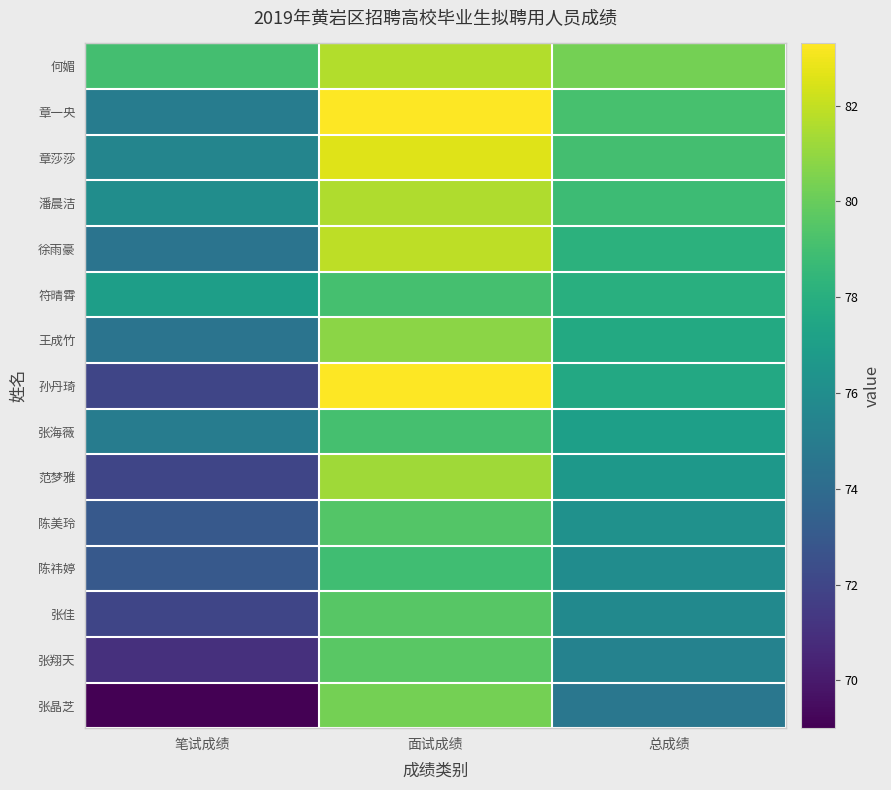

Which series has the largest range (max minus min)?

张晶芝